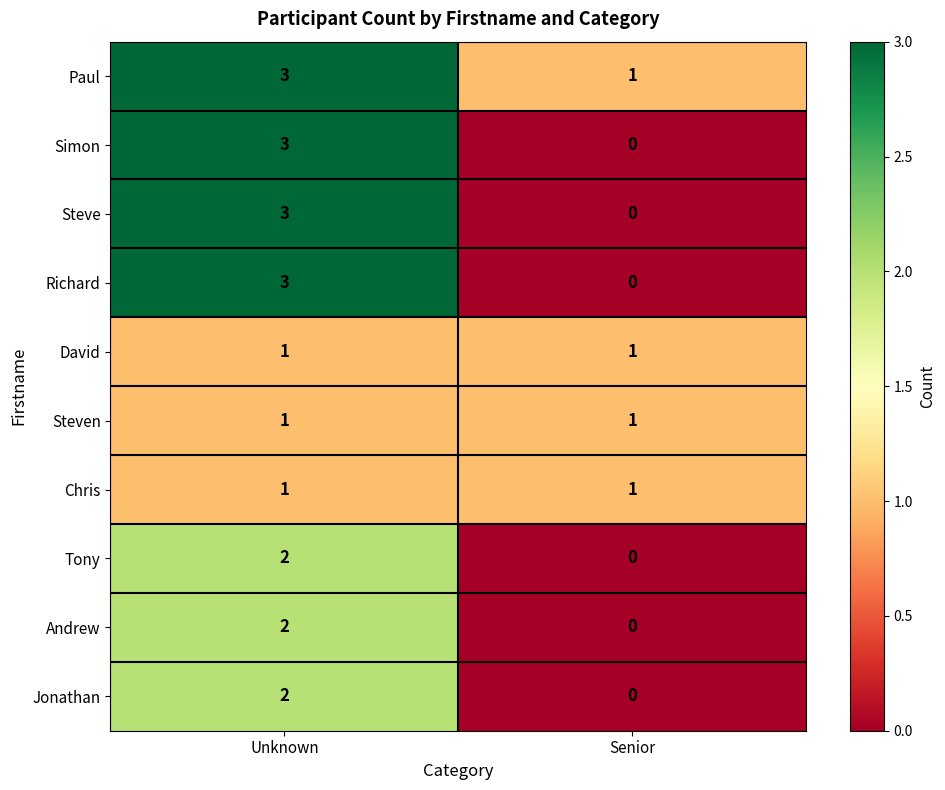

Reading left to right, extract all data points from this chart.

Paul: Unknown=3	Senior=1
Simon: Unknown=3	Senior=0
Steve: Unknown=3	Senior=0
Richard: Unknown=3	Senior=0
David: Unknown=1	Senior=1
Steven: Unknown=1	Senior=1
Chris: Unknown=1	Senior=1
Tony: Unknown=2	Senior=0
Andrew: Unknown=2	Senior=0
Jonathan: Unknown=2	Senior=0